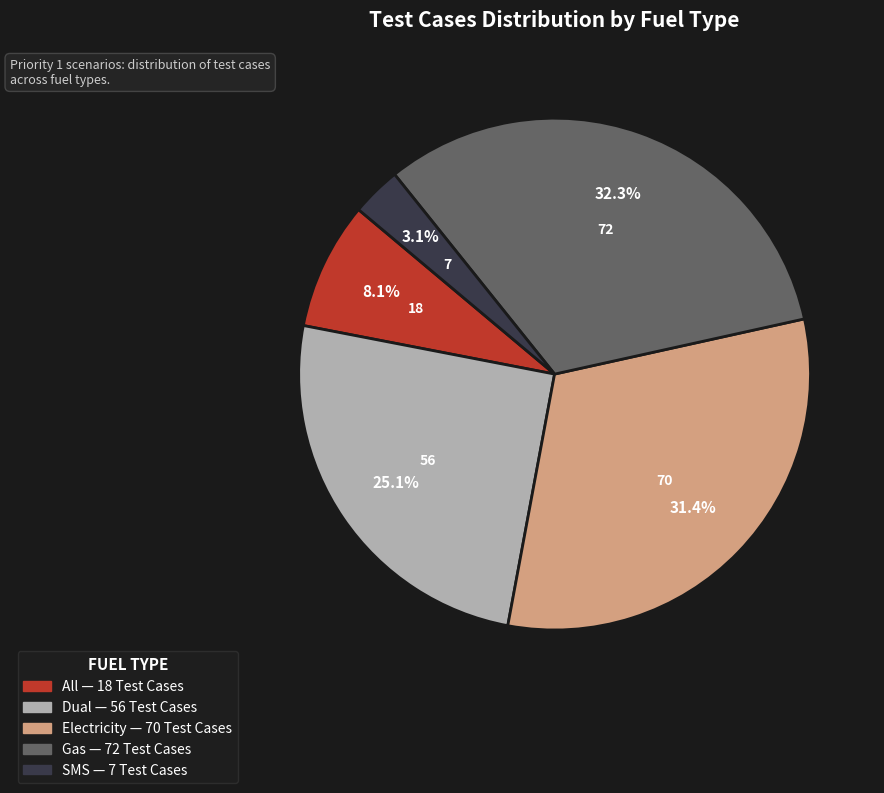

The SMS slice represents 3% of the pie. True or false?

True